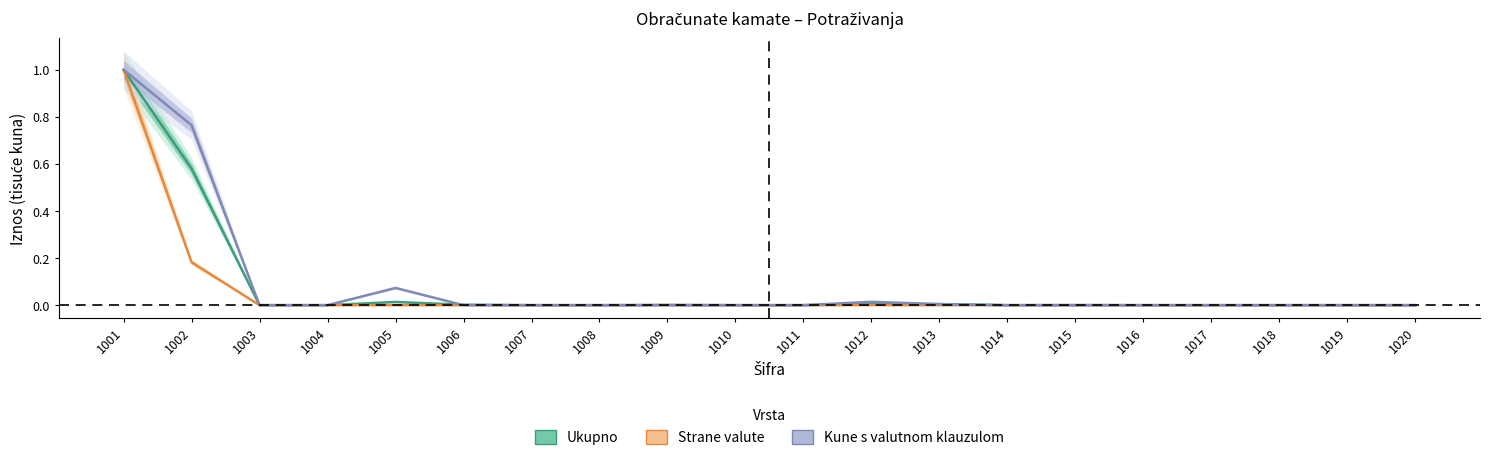

After their last crossing, which series has the higher values: Strane valute or Ukupno?

Ukupno